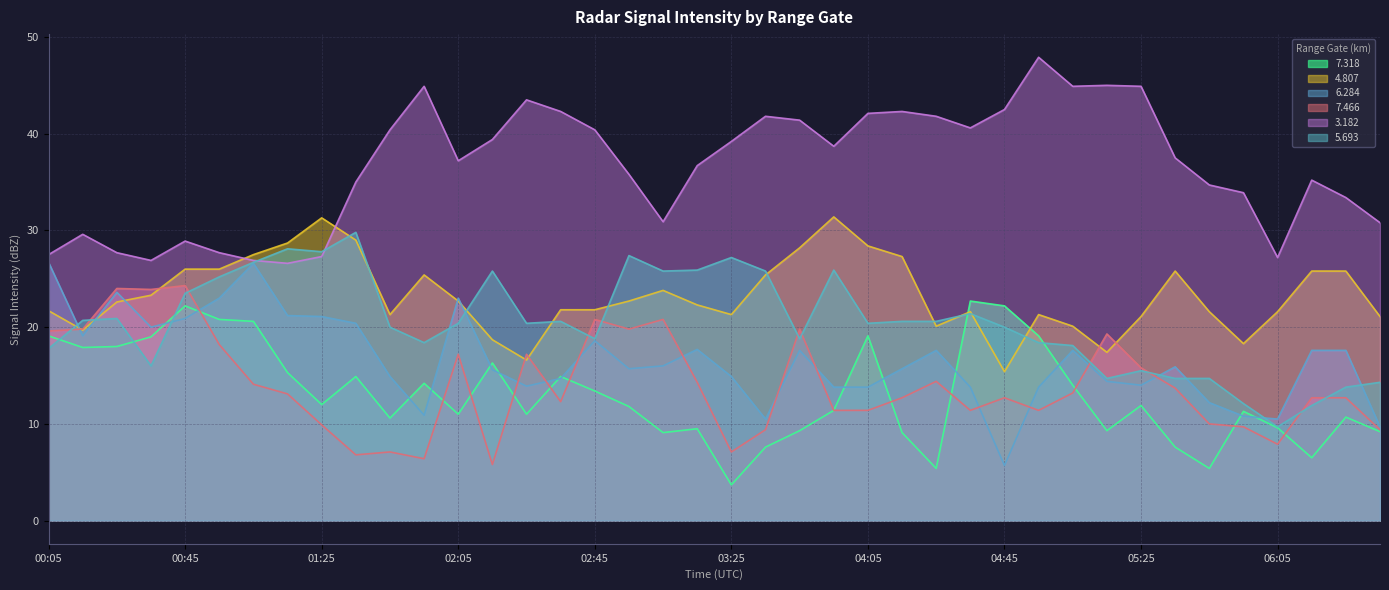

What is the difference between the maximum and minimum values in the 5.693 series?

20.1